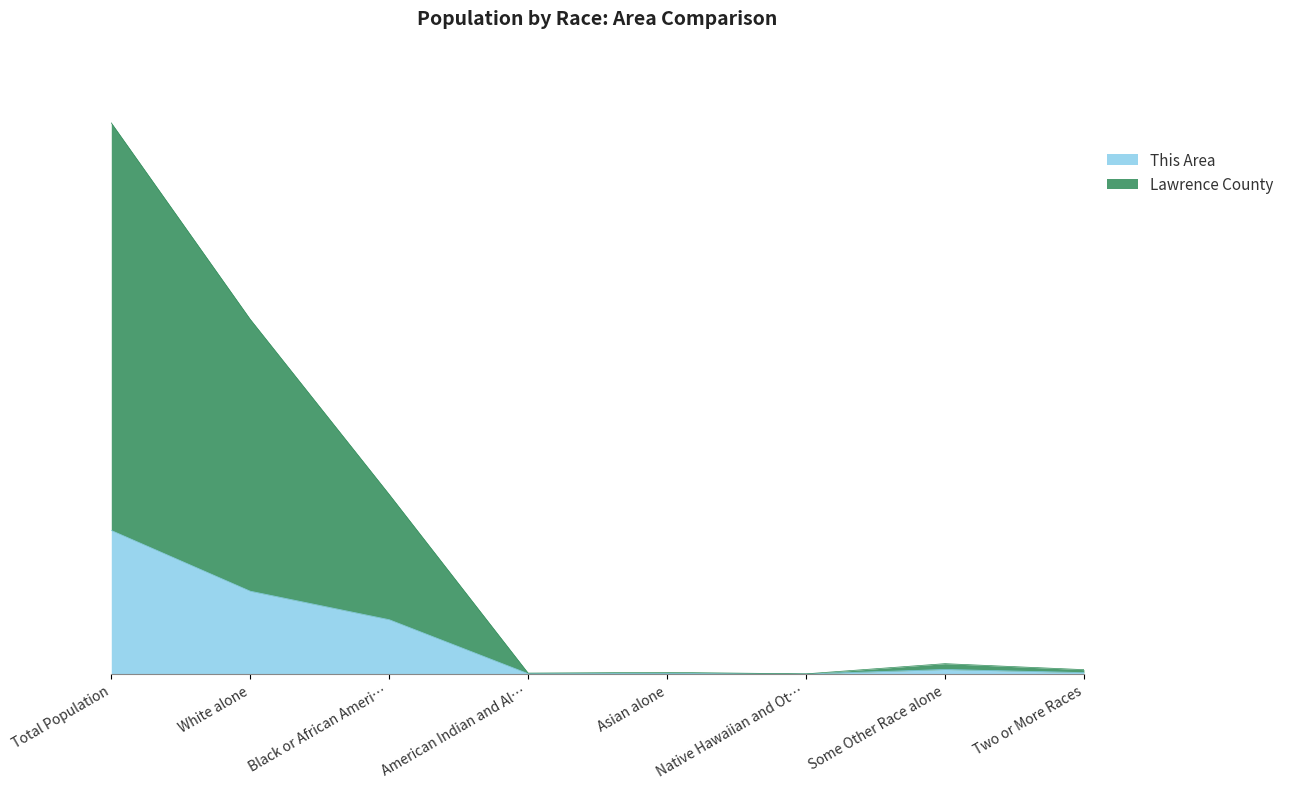

True or false: Lawrence County has more than 1 points higher than both neighbors.

True